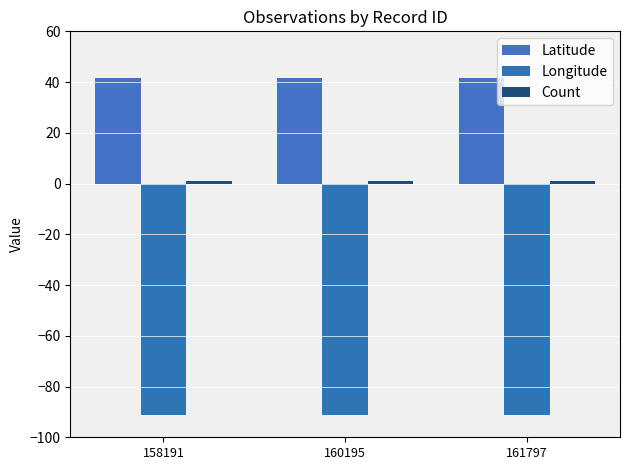

Between 158191 and 161797, which is larger?

158191